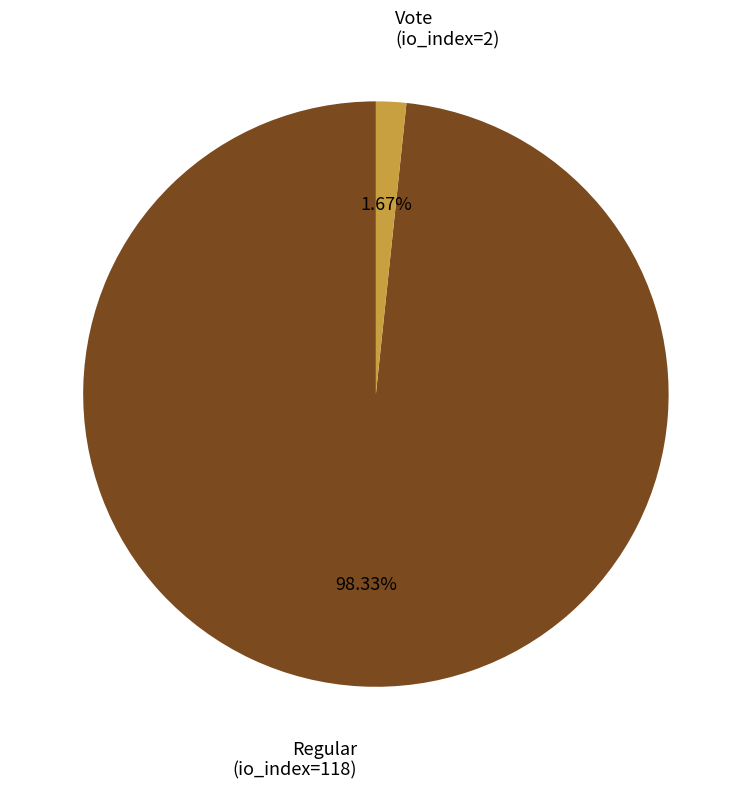

Is there a majority slice in this chart?

Yes